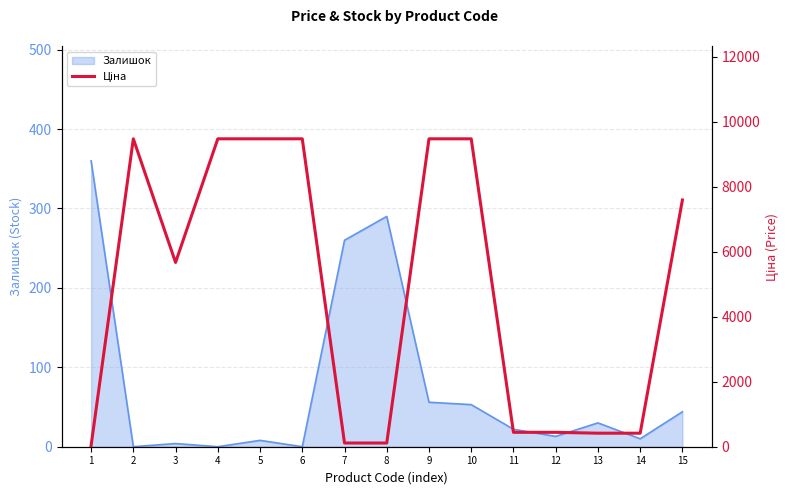

What is the maximum value for Залишок?

360